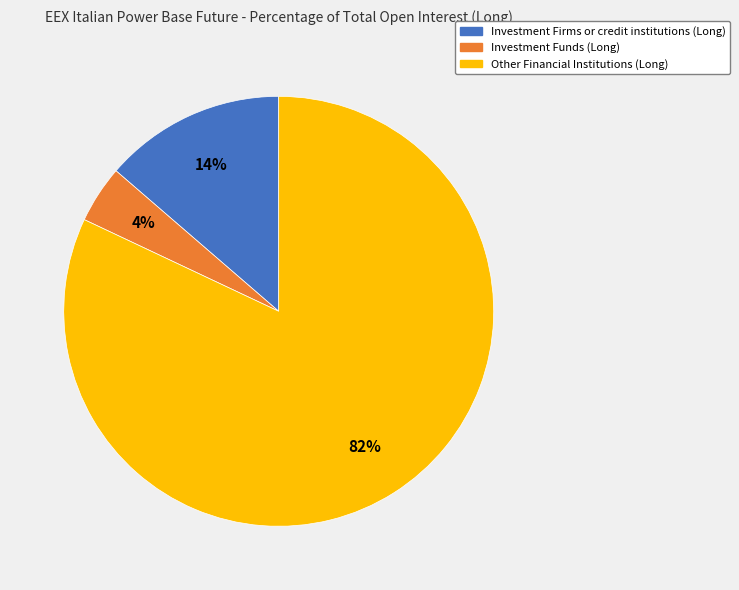

To the nearest percent, what is the average slice percentage?

33%